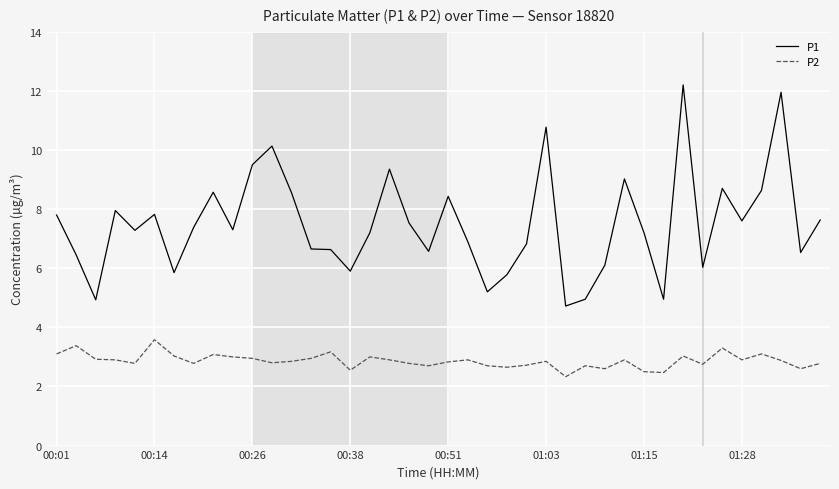

Which series has the widest spread of values?

P1